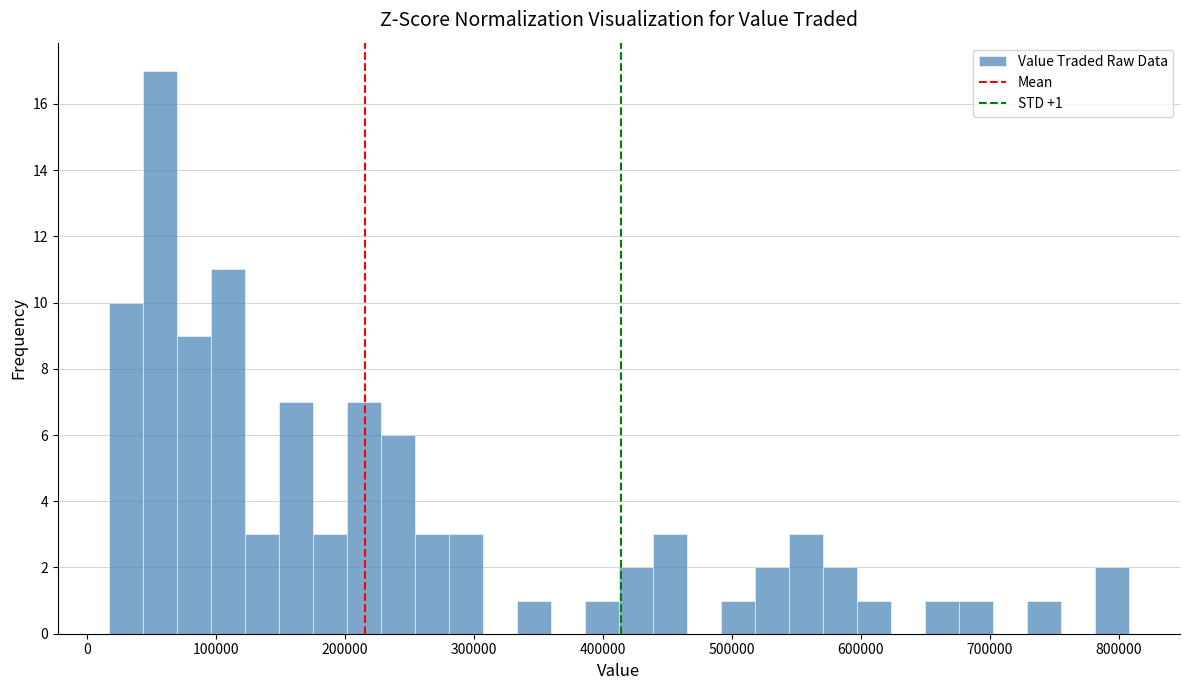

Read against the x-axis, roughly where is the centre of the tallest bar?

60000